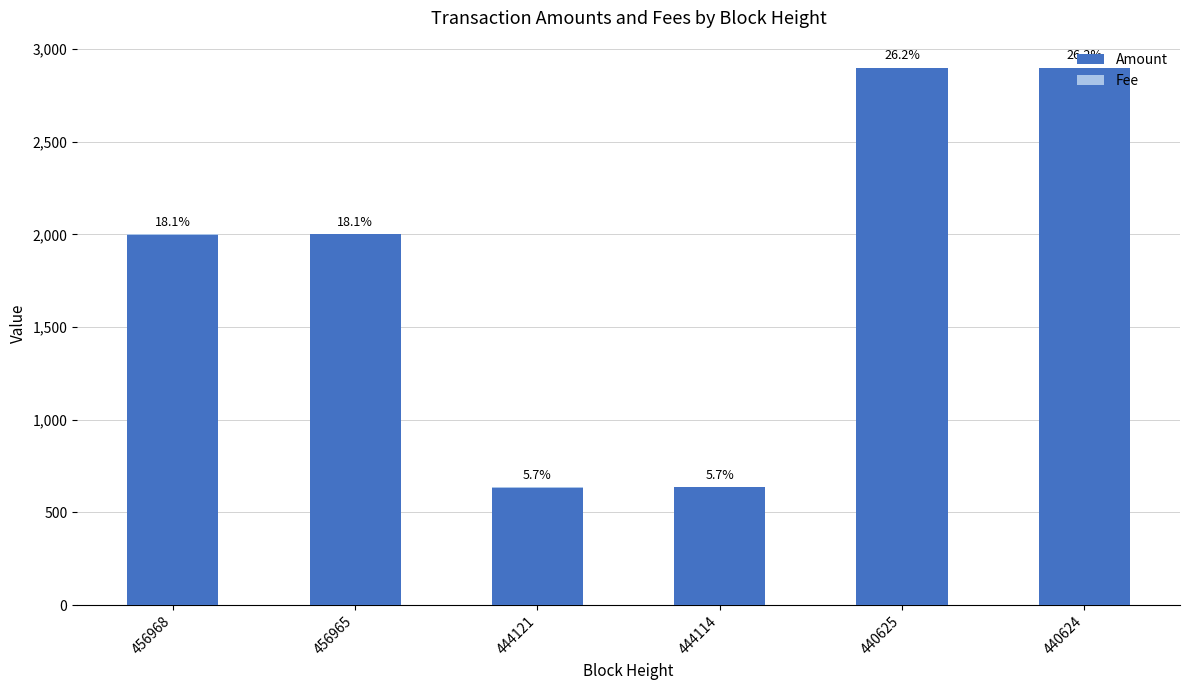

Rank the categories by Amount value from lowest to highest.

444121, 444114, 456968, 456965, 440625, 440624